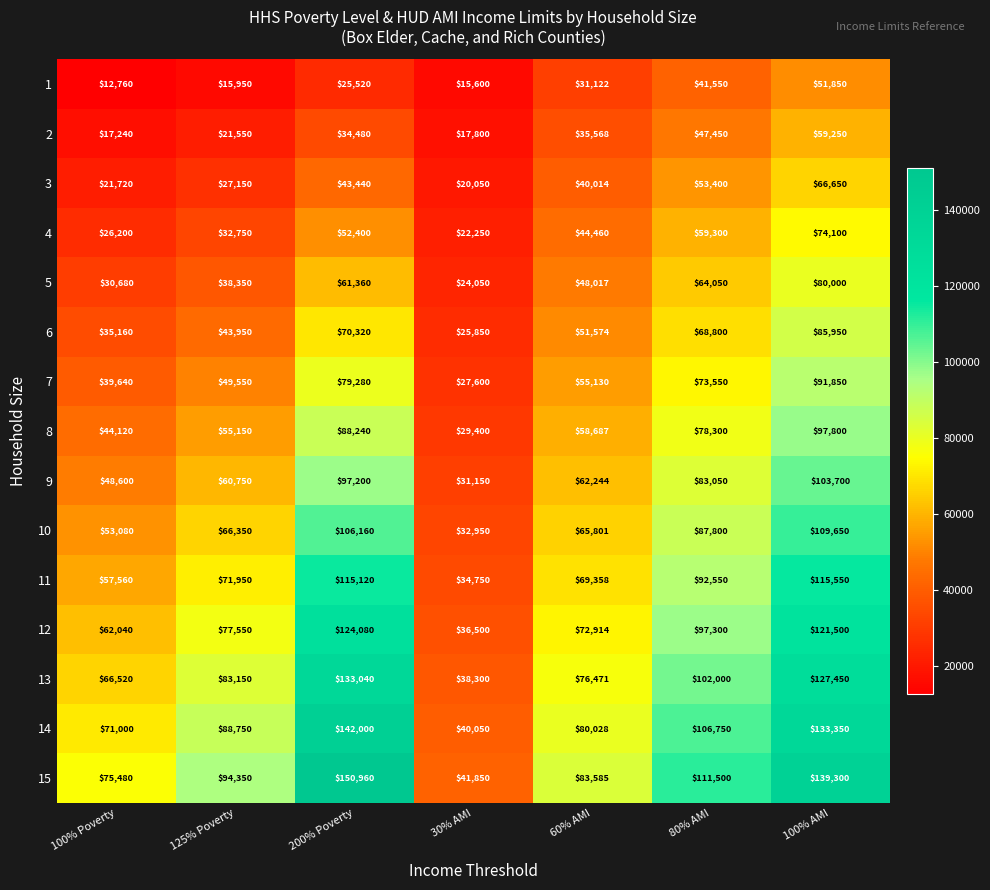

What is the sum of the 13 values at 125% Poverty and 100% AMI?

210600